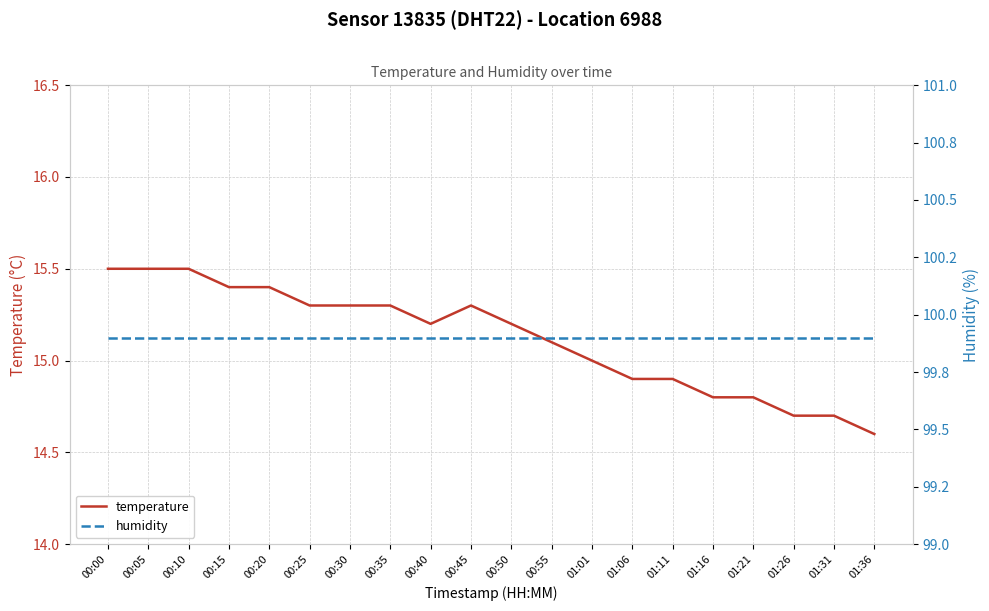

True or false: humidity has more than 0 interior local peaks.

False